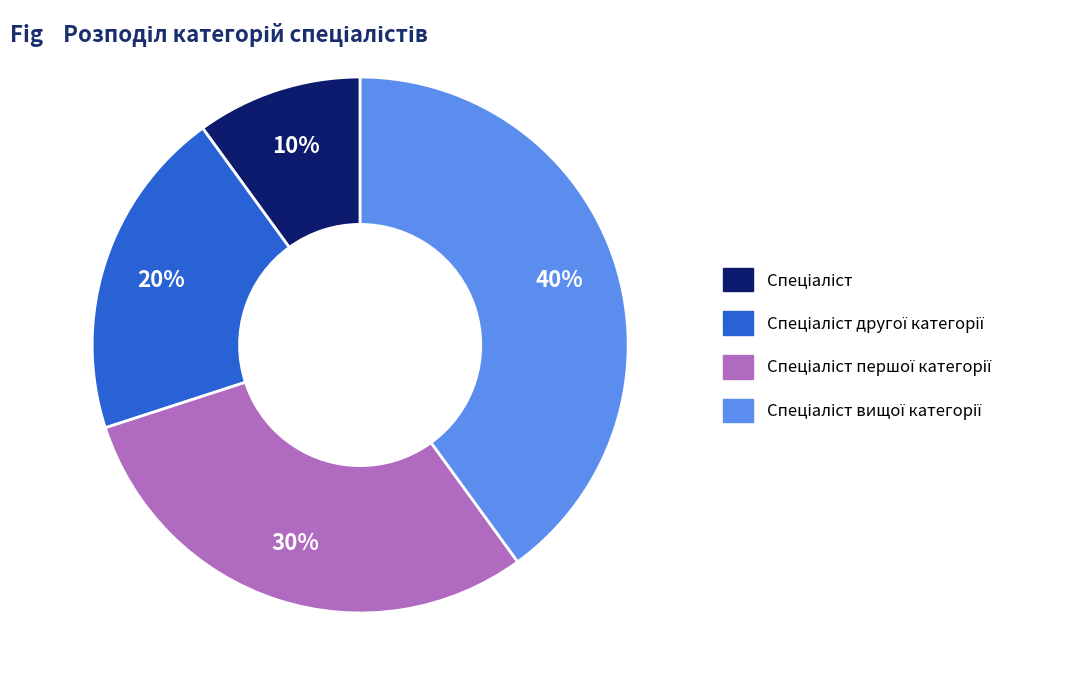

To the nearest percent, what is the average slice percentage?

25%